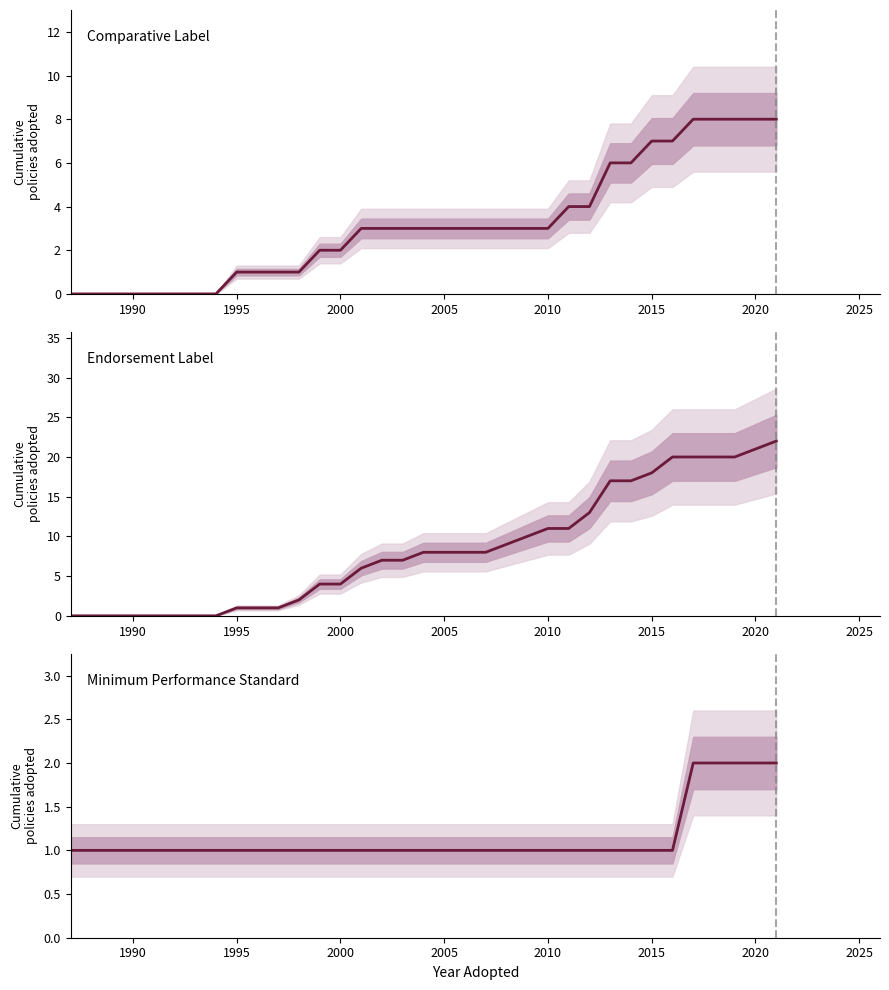

Is it true that Minimum Performance Standard equals 2 at 14?

False